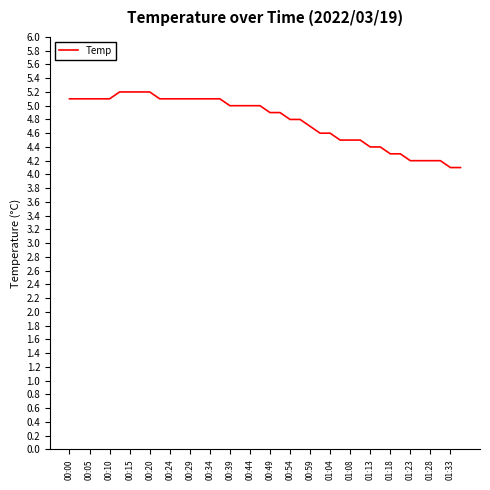

What is the difference between the maximum and minimum values?

1.1